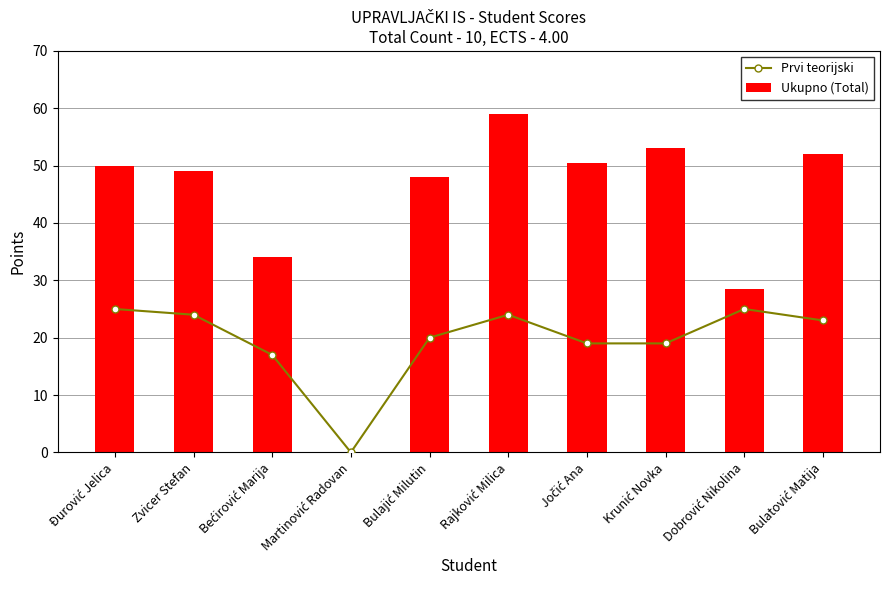

What is the difference between the maximum and minimum values in the Prvi teorijski series?

25.0